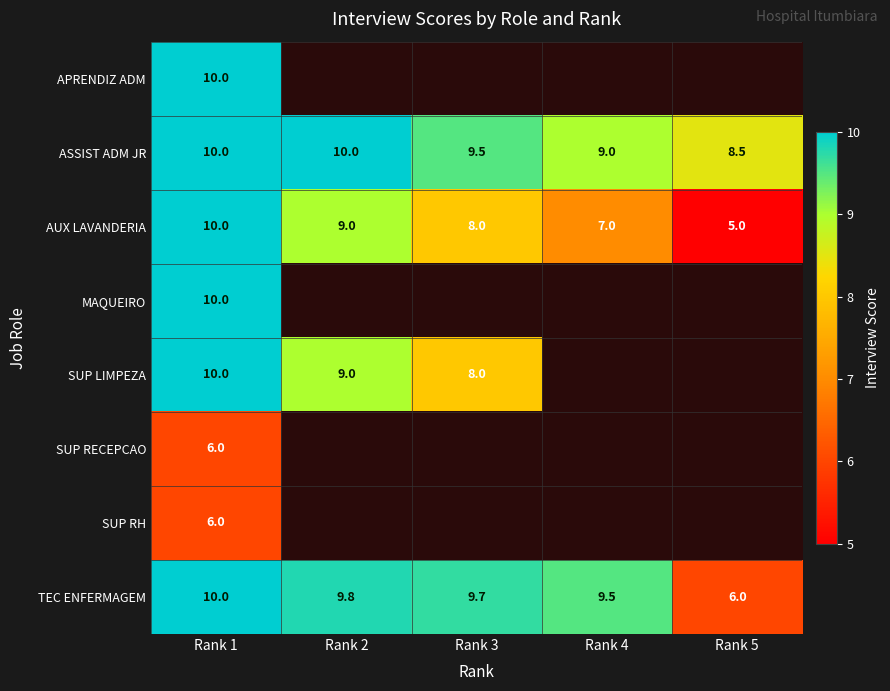

How many data points does each series have?

5